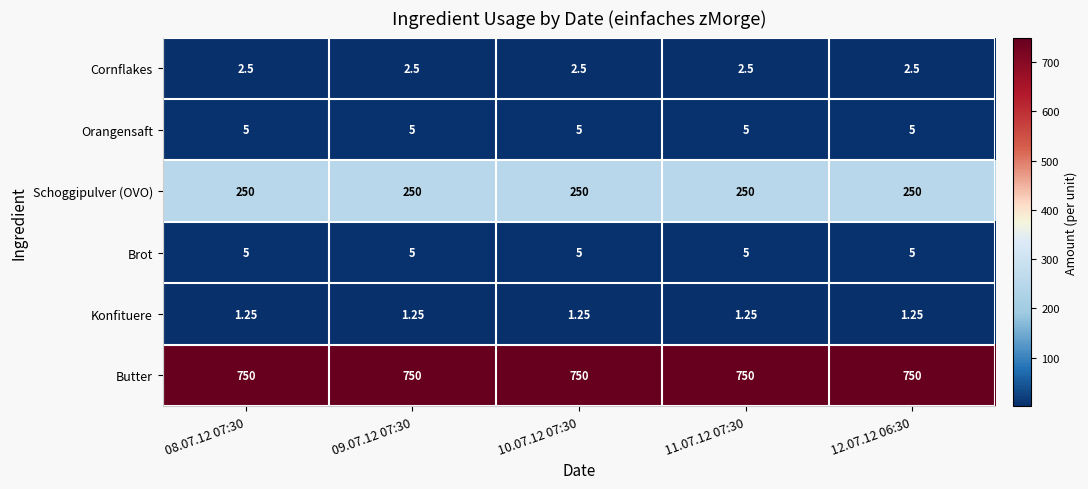

Is the value of Schoggipulver (OVO) at 08.07.12 07:30 greater than the value of Orangensaft at 09.07.12 07:30?

Yes